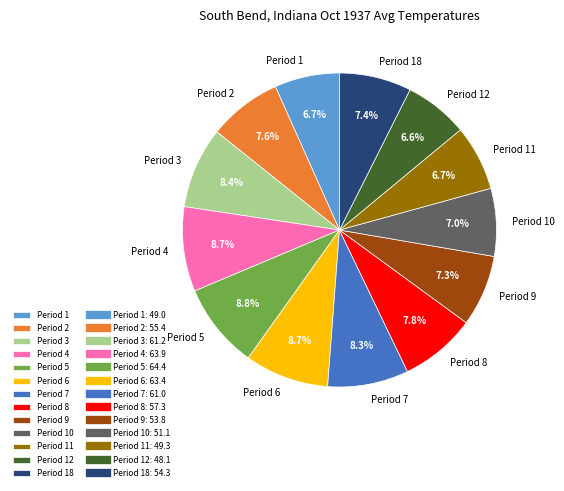

Combined, do Period 12 and Period 5 account for over 50%?

No